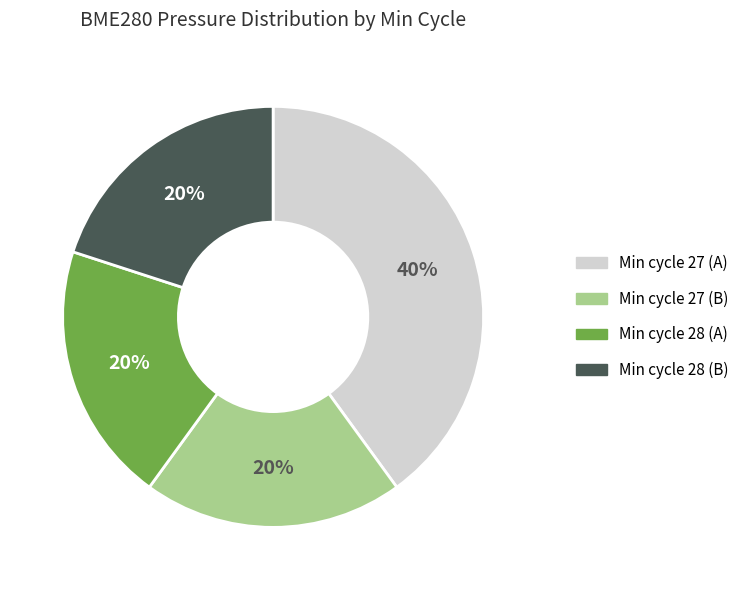

To the nearest percent, what is the average slice percentage?

25%